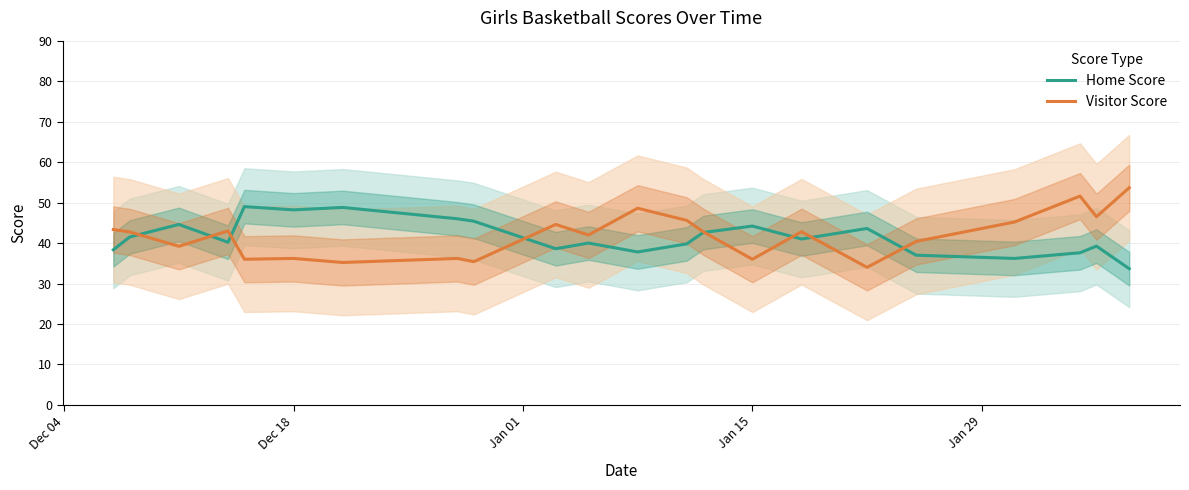

Is this an area chart (filled region under the line)?

No